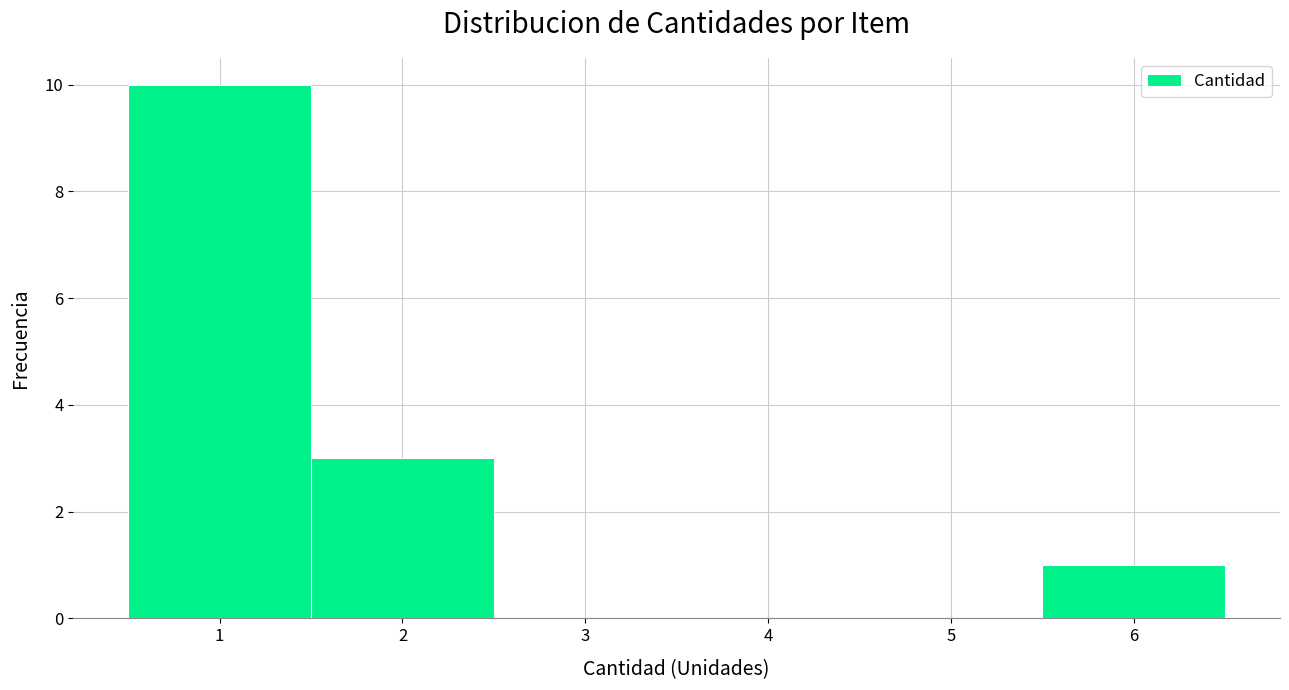

Which range on the x-axis has the tallest bar?

0.5 to 1.5